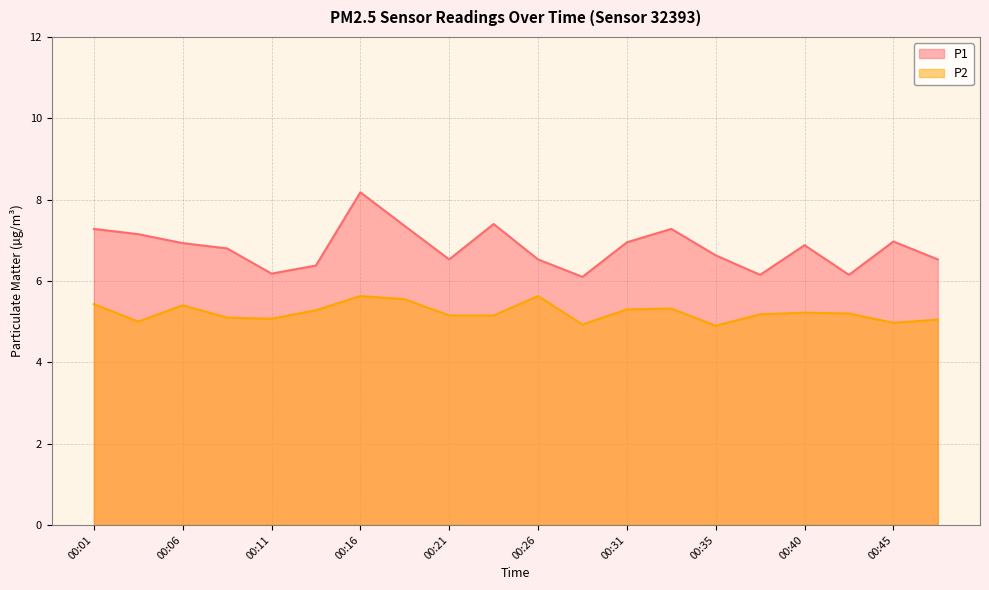

What is the average value of the P1 series?

6.8